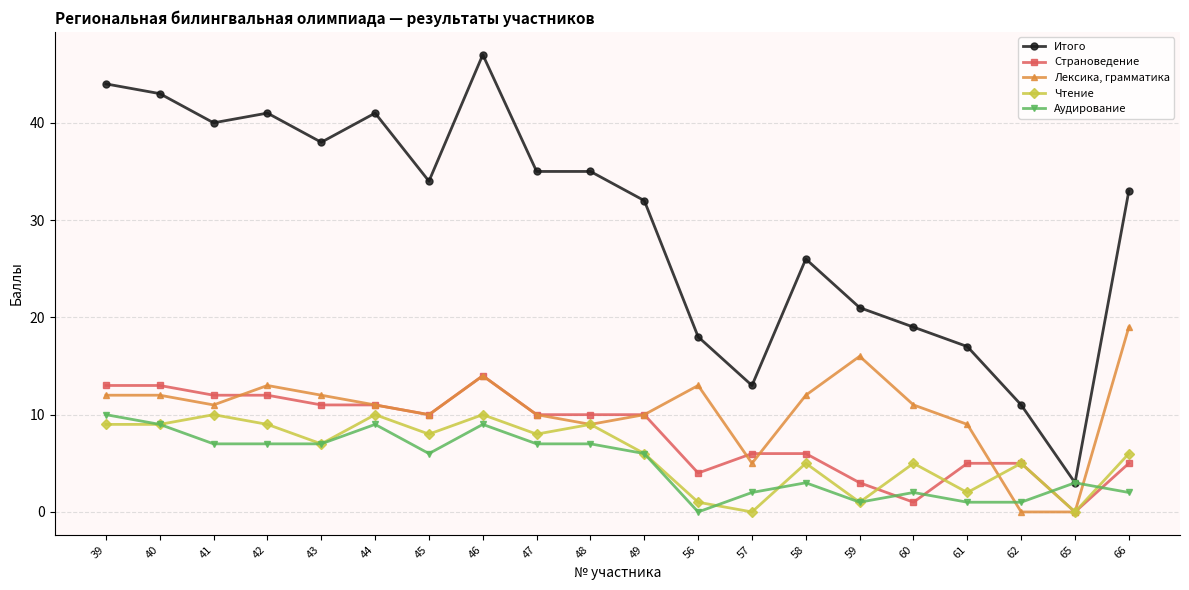

True or false: Лексика, грамматика has more than 1 interior local peaks.

True